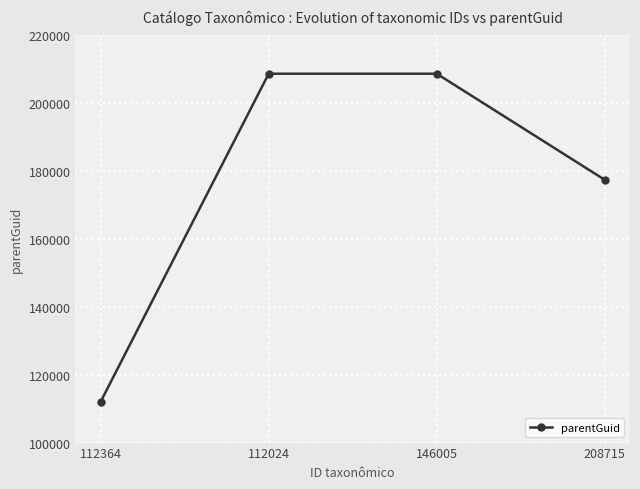

Approximately how many times larger is the value at 112024 compared to 112364?

1.9